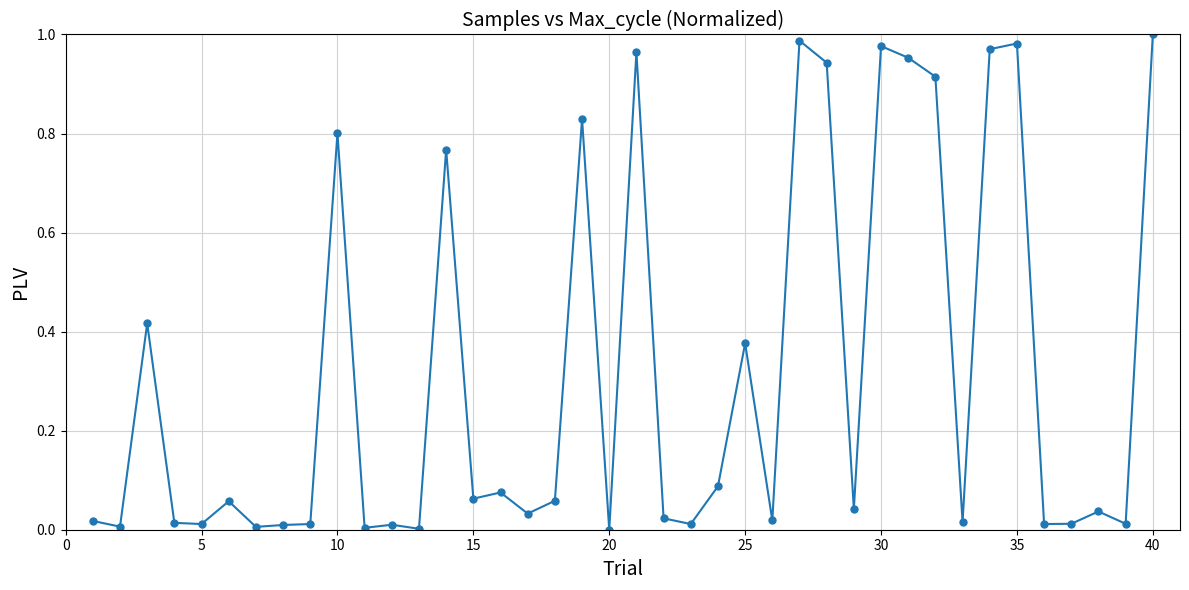

True or false: there are more than 1 points higher than both neighbors.

True